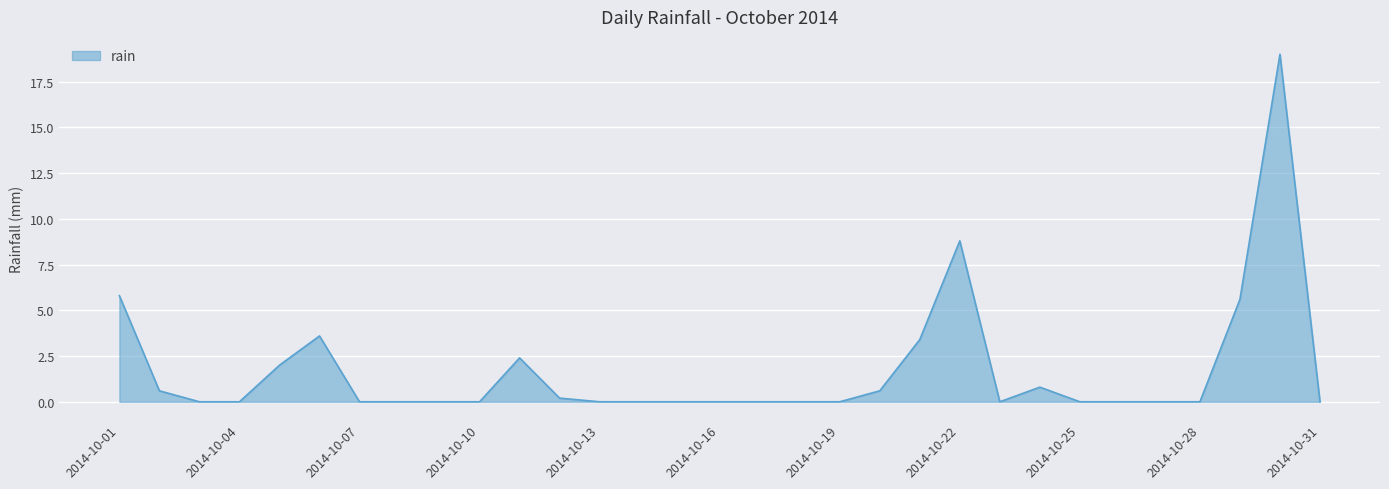

What is the difference between the maximum and minimum values?

19.0